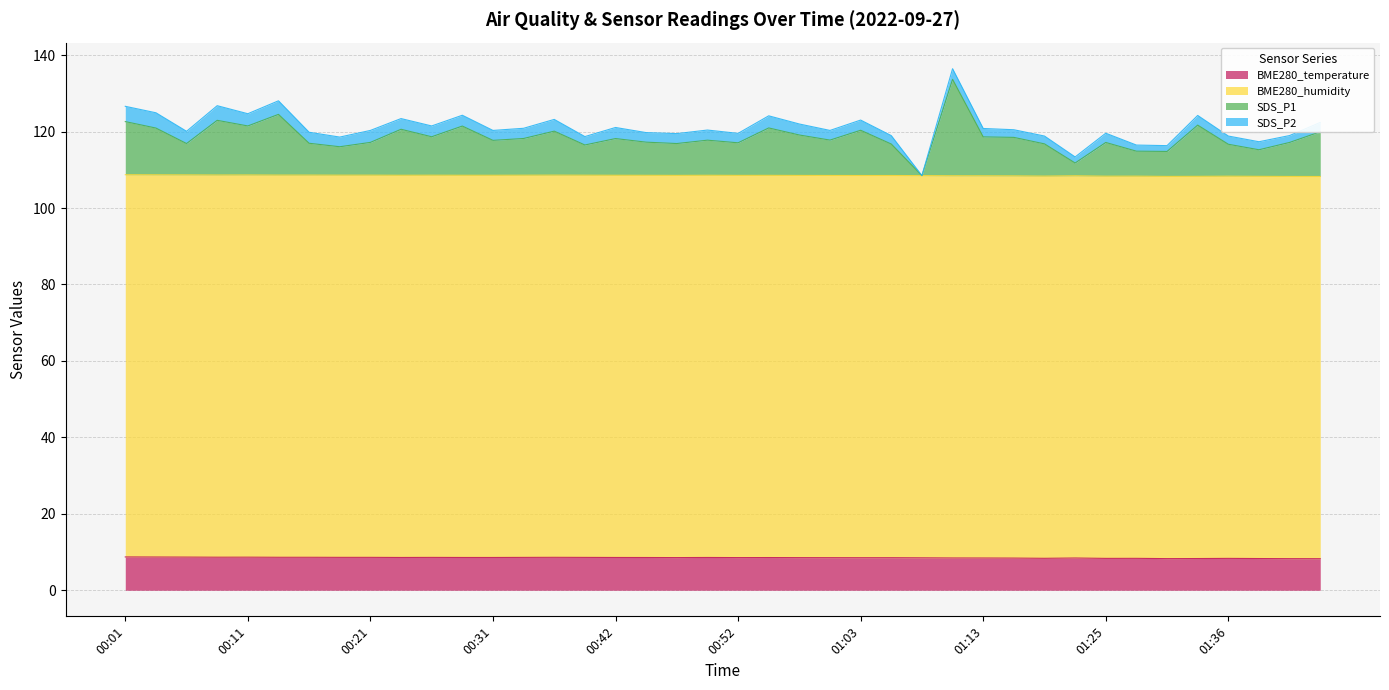

True or false: SDS_P1 has more than 1 points higher than both neighbors.

True